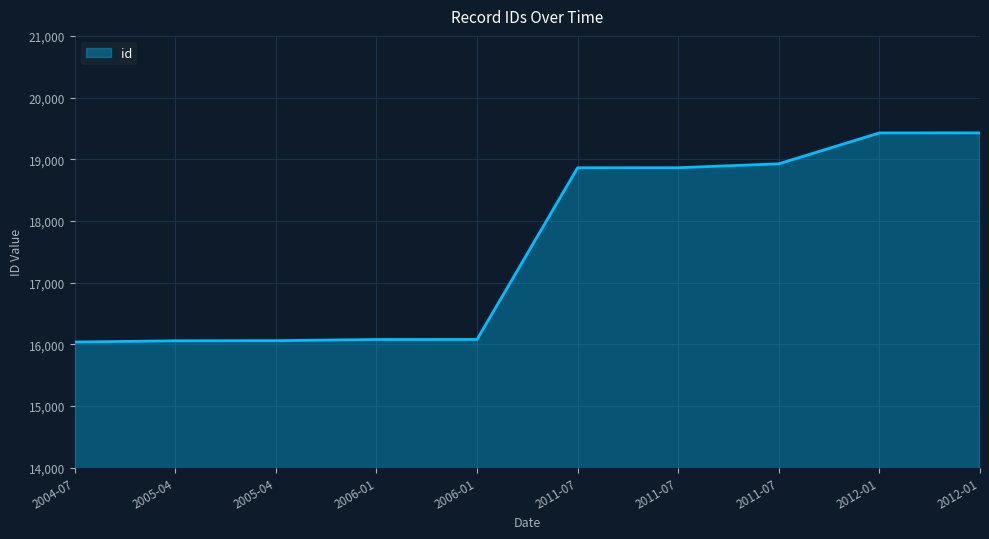

Does the chart display data point markers on the line(s)?

No